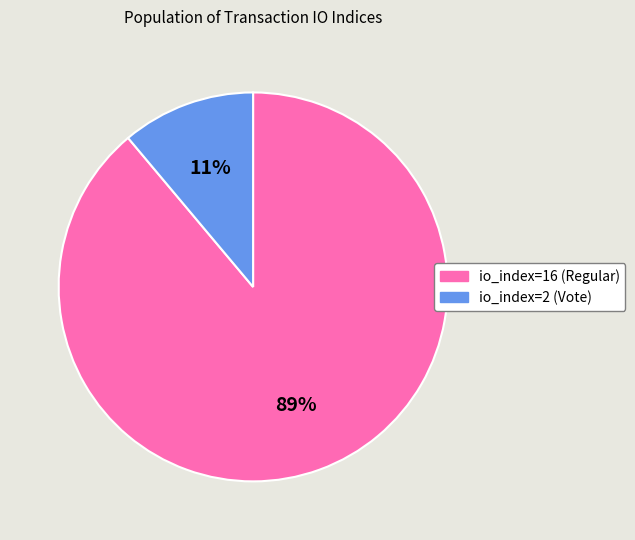

Does any single category account for the majority?

Yes